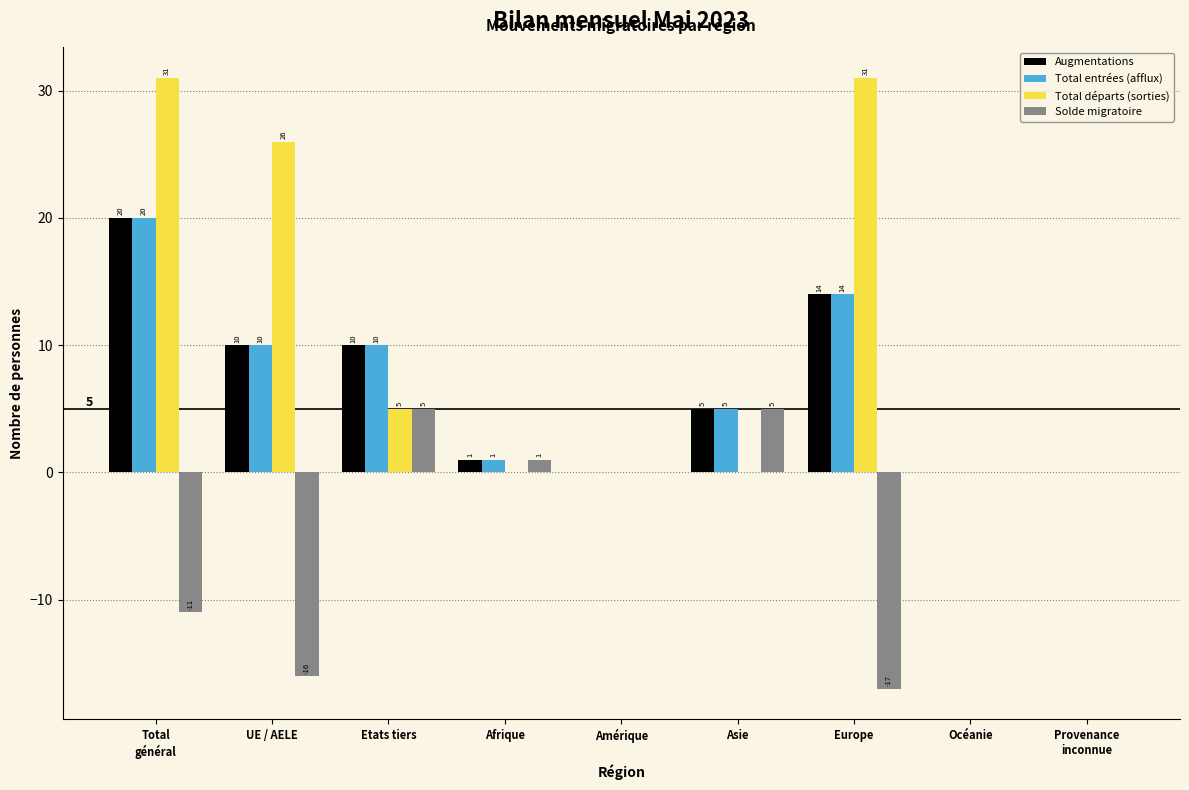

Is it true that Total départs (sorties) equals 10 at Asie?

False